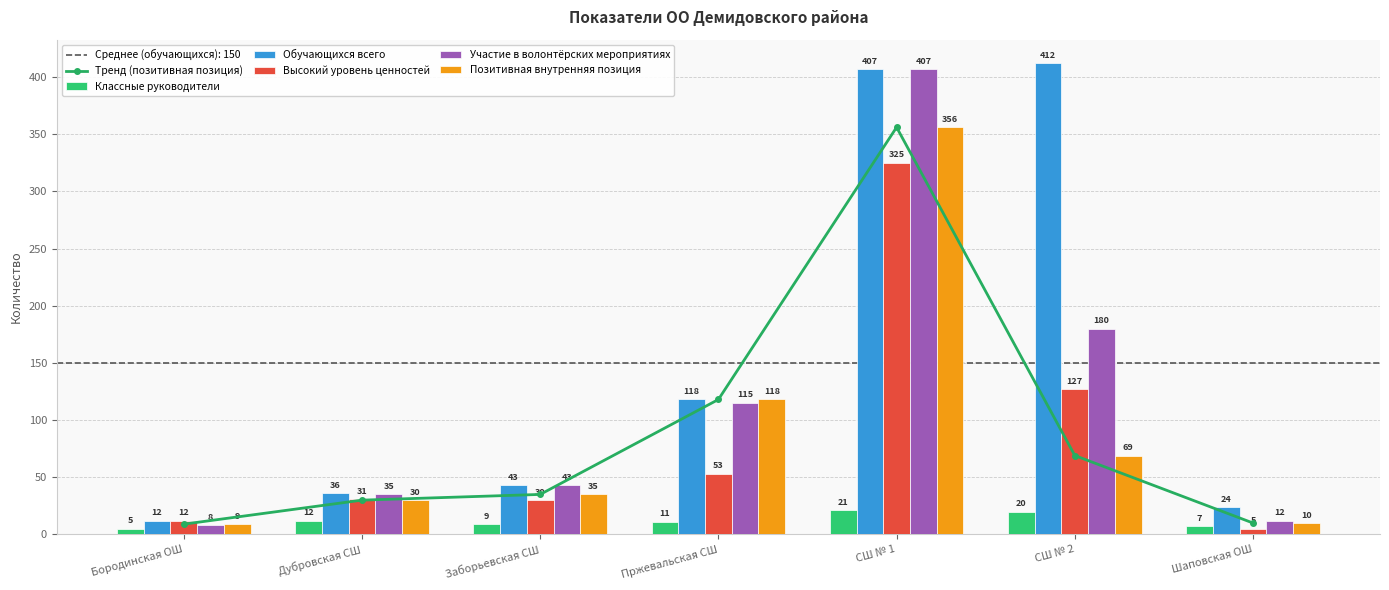

What are all the series names shown in the legend?

Тренд (позитивная позиция), Классные руководители, Обучающихся всего, Высокий уровень ценностей, Участие в волонтёрских мероприятиях, Позитивная внутренняя позиция